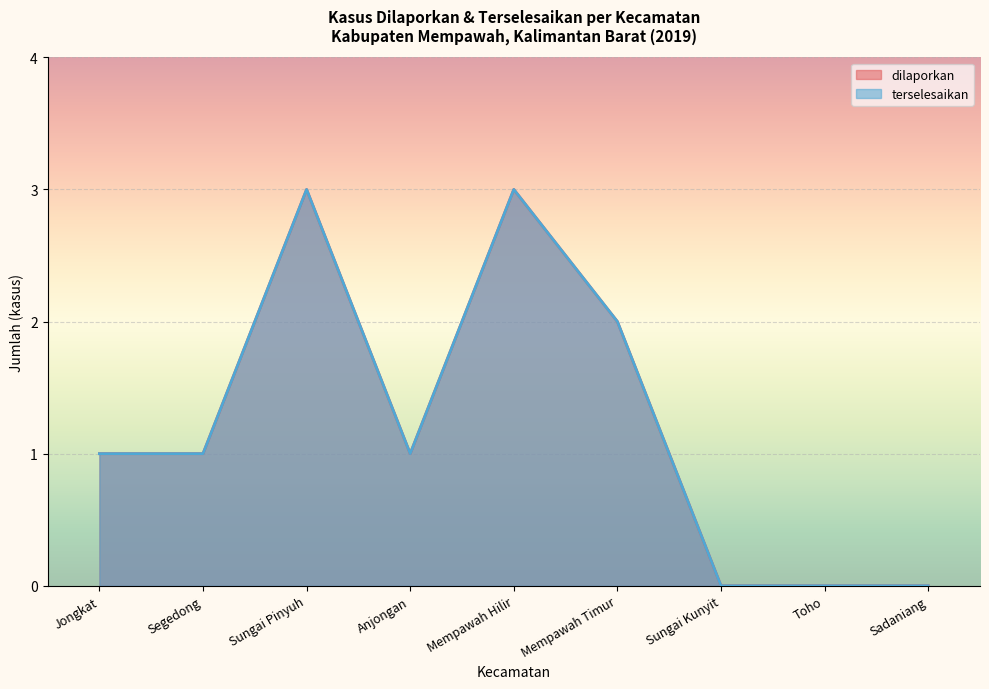

What is the label of the 3rd point from the left?

Sungai Pinyuh